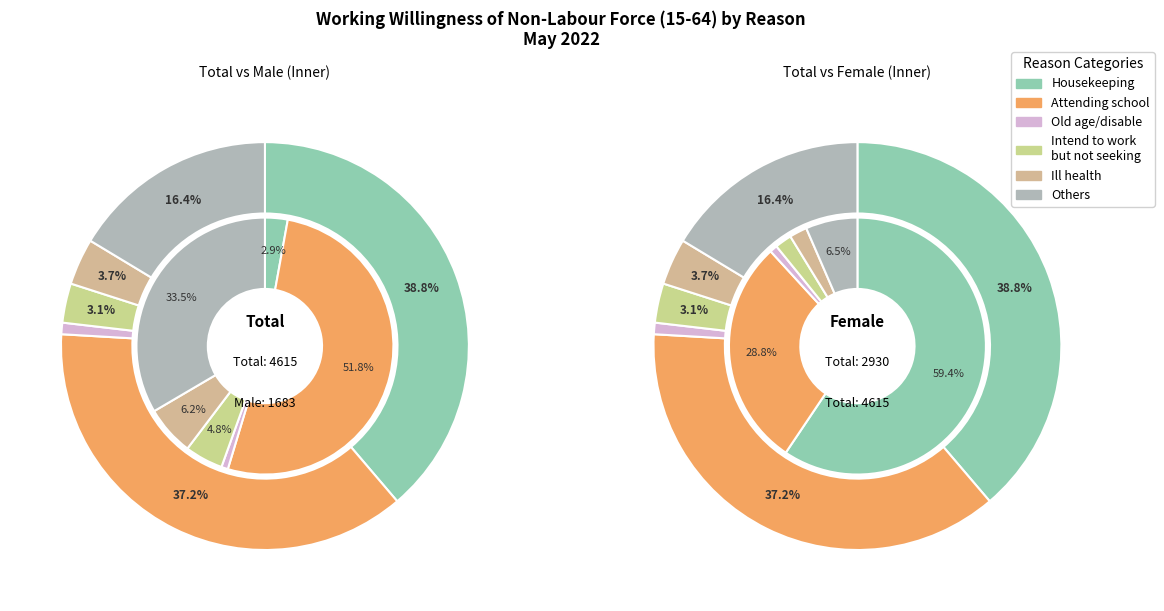

Do 料理家務 and 想工作而未找工作且隨時可以開始工作 together represent more than half of the pie?

No